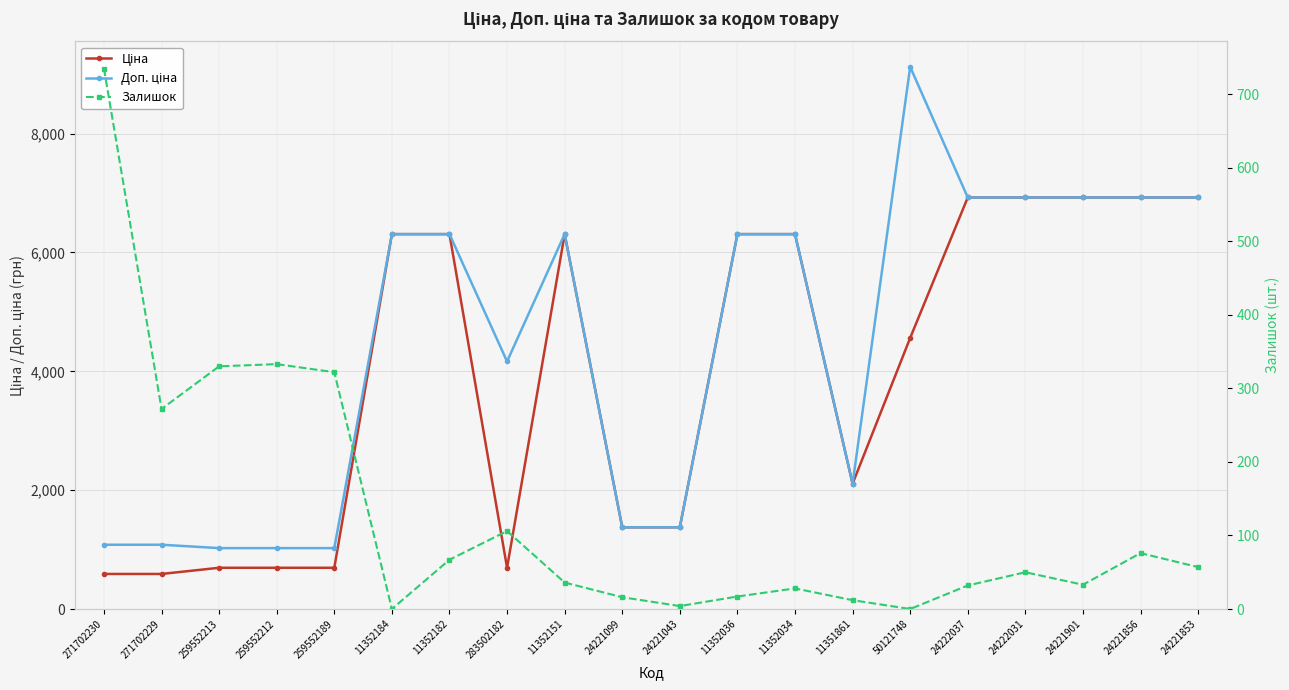

How many intersections are there between Ціна and Залишок?

1